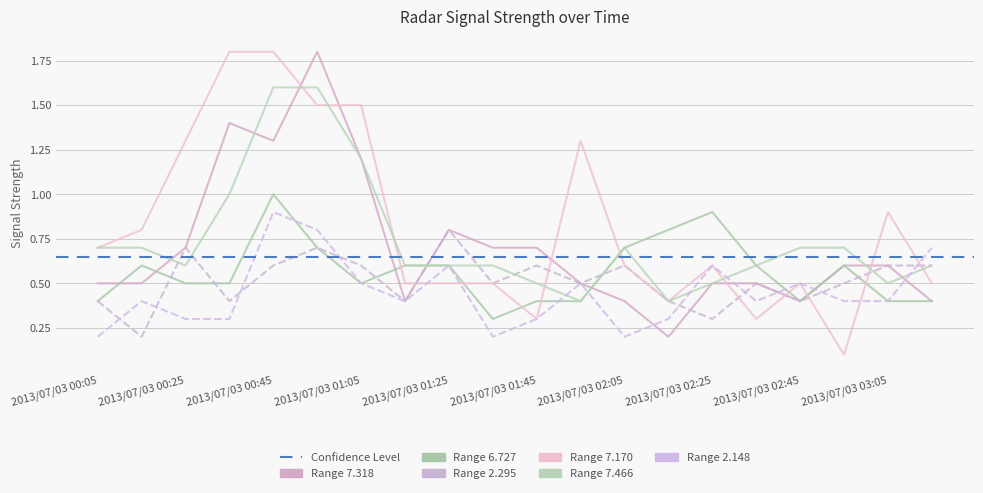

What is the difference between the maximum and minimum values in the 7.318 series?

1.6